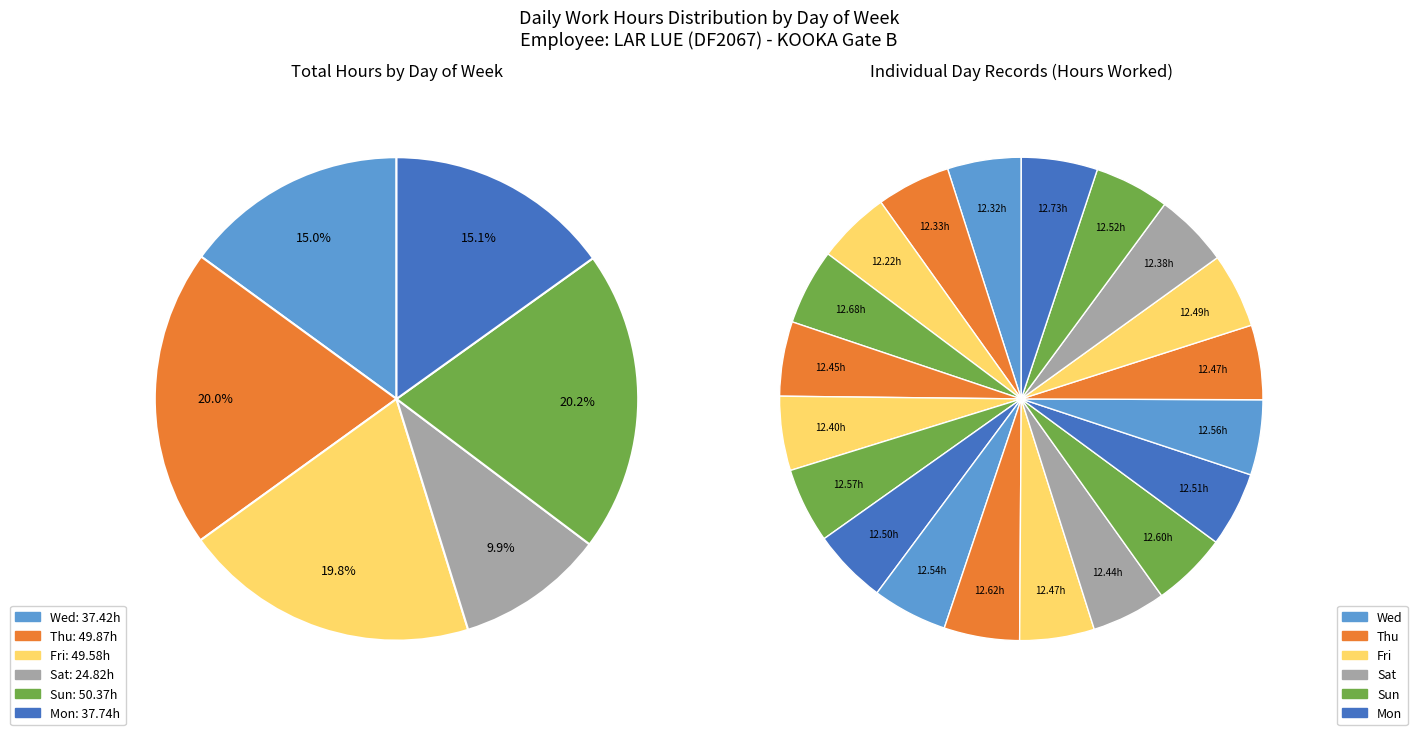

What percentage is the Sun_4 slice, to the nearest percent?

5%